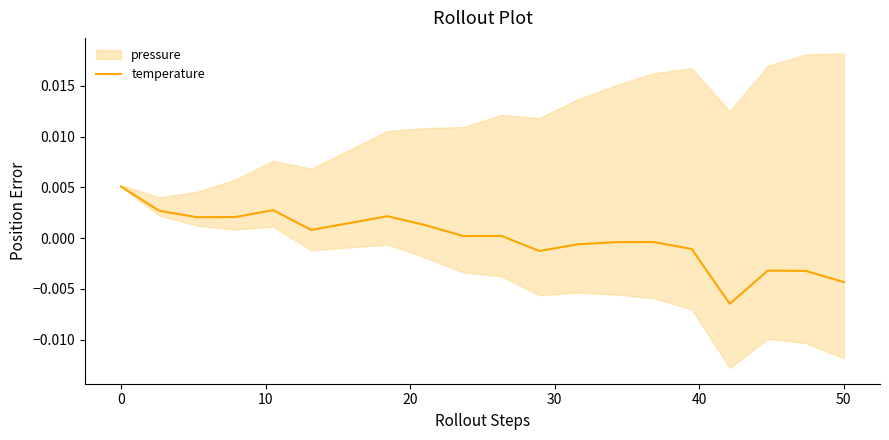

How many data points are above 0?

11